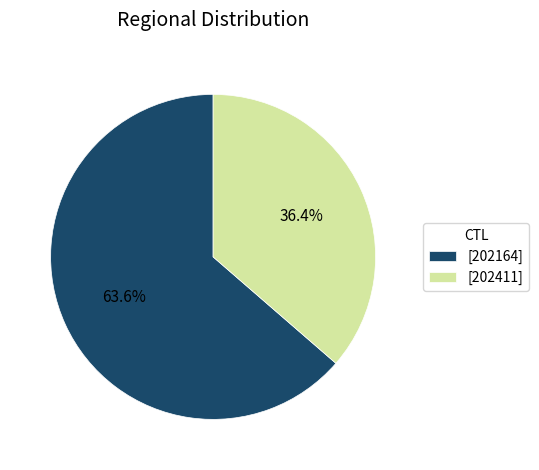

Is the sum of [202164] and [202411] greater than half?

Yes